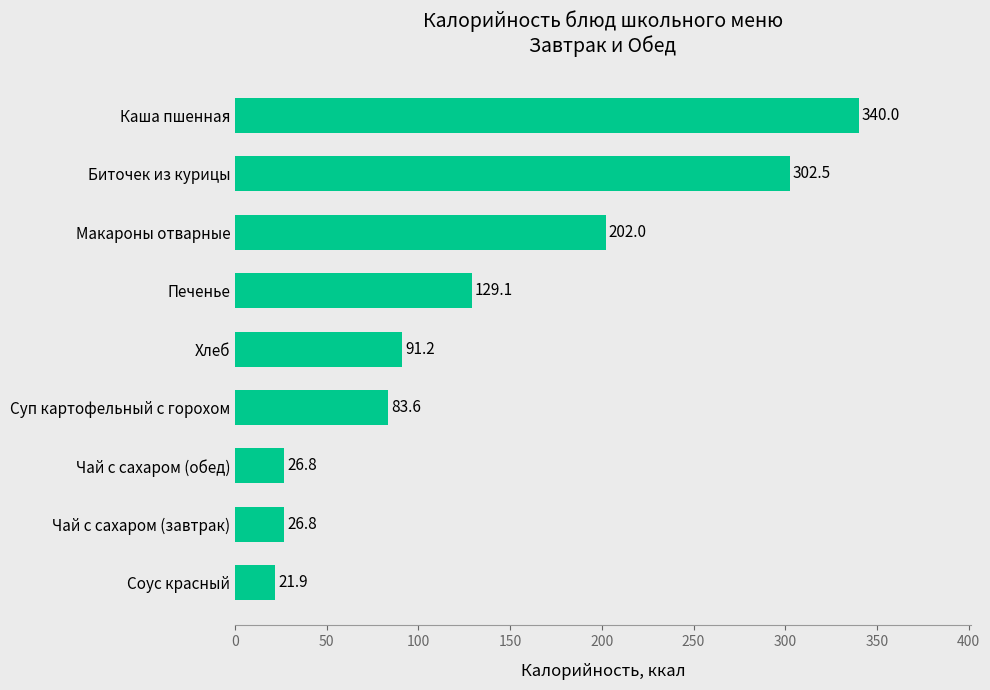

Reading bottom to top, what are all the values shown in this chart?

Соус красный=21.9	Чай с сахаром (завтрак)=26.8	Чай с сахаром (обед)=26.8	Суп картофельный с горохом=83.6	Хлеб=91.2	Печенье=129.1	Макароны отварные=202.0	Биточек из курицы=302.5	Каша пшенная=340.0